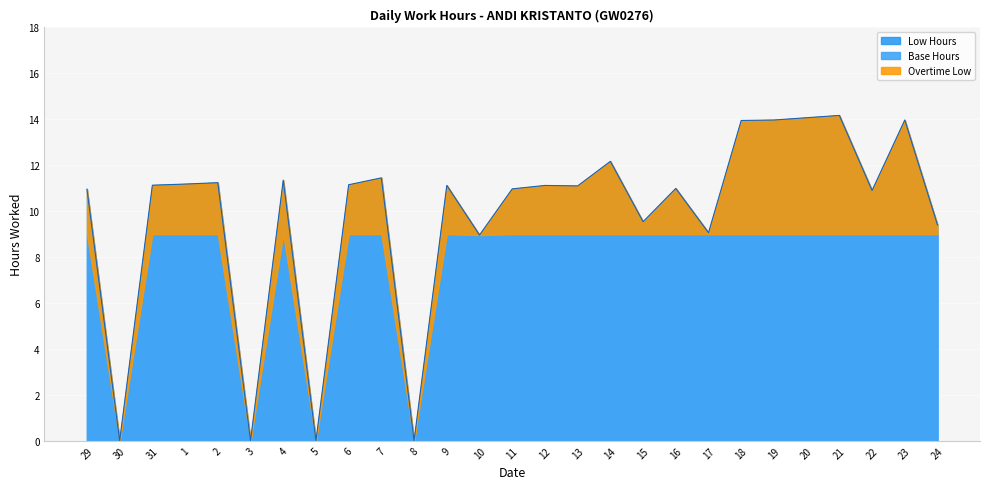

What is the label of the 19th point from the left?

16